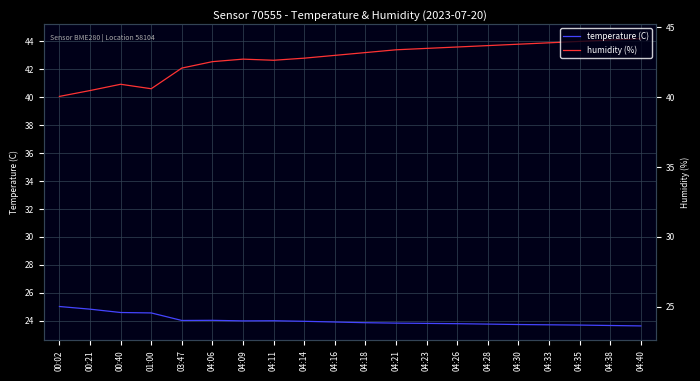

How many lines are shown in the chart?

2